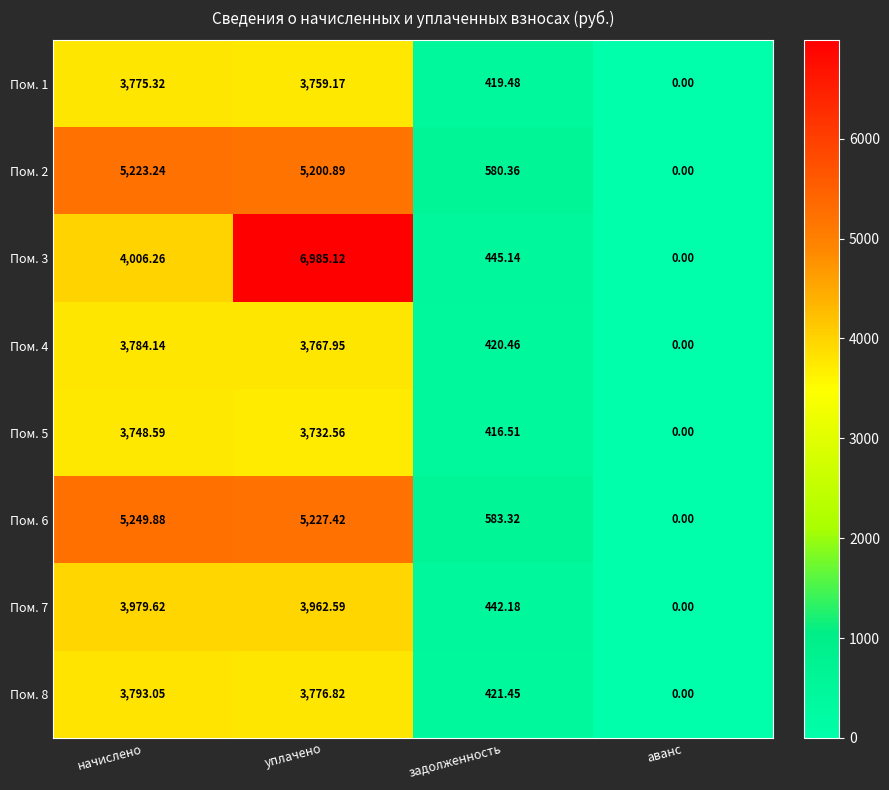

Rank the series by their maximum value, from lowest to highest.

Пом. 5, Пом. 1, Пом. 4, Пом. 8, Пом. 7, Пом. 2, Пом. 6, Пом. 3